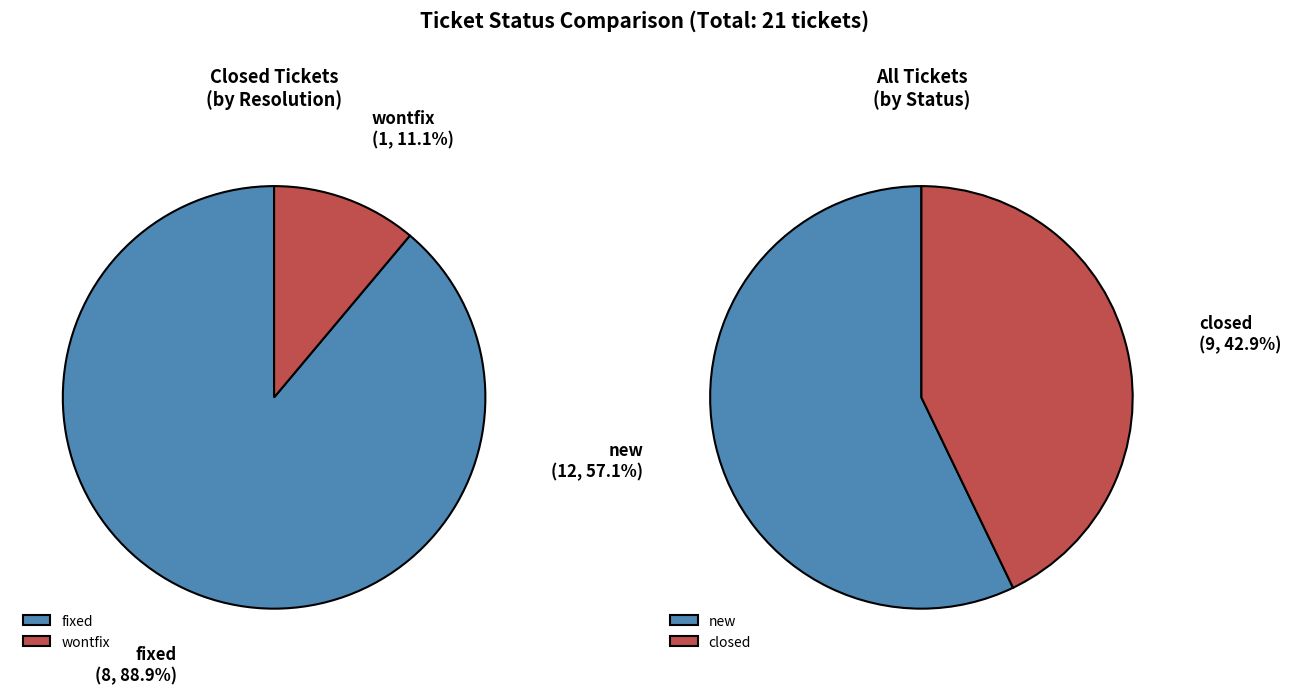

How many segments does this pie chart have?

2